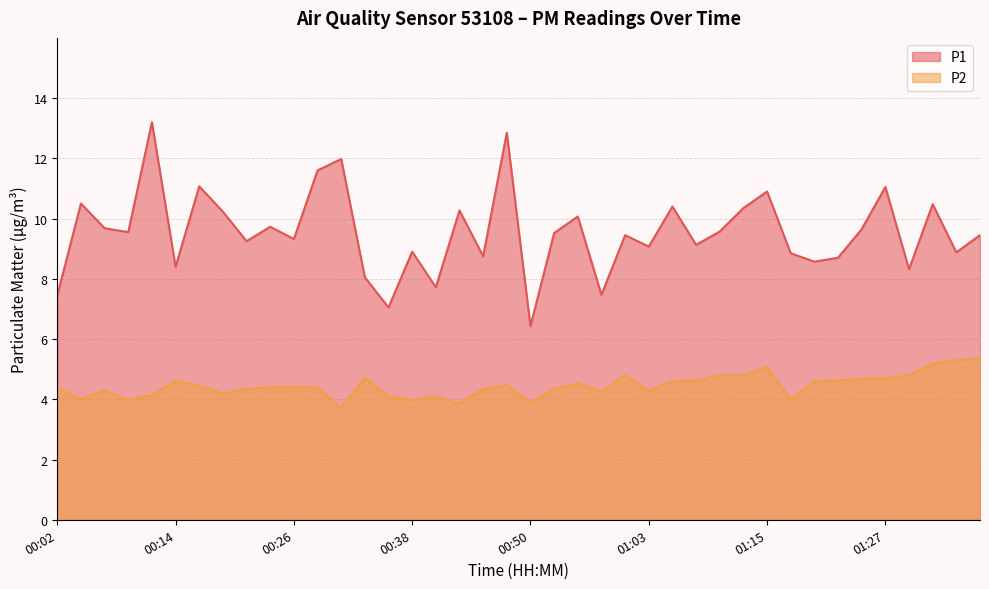

Read the P2 value at 00:53.

4.3